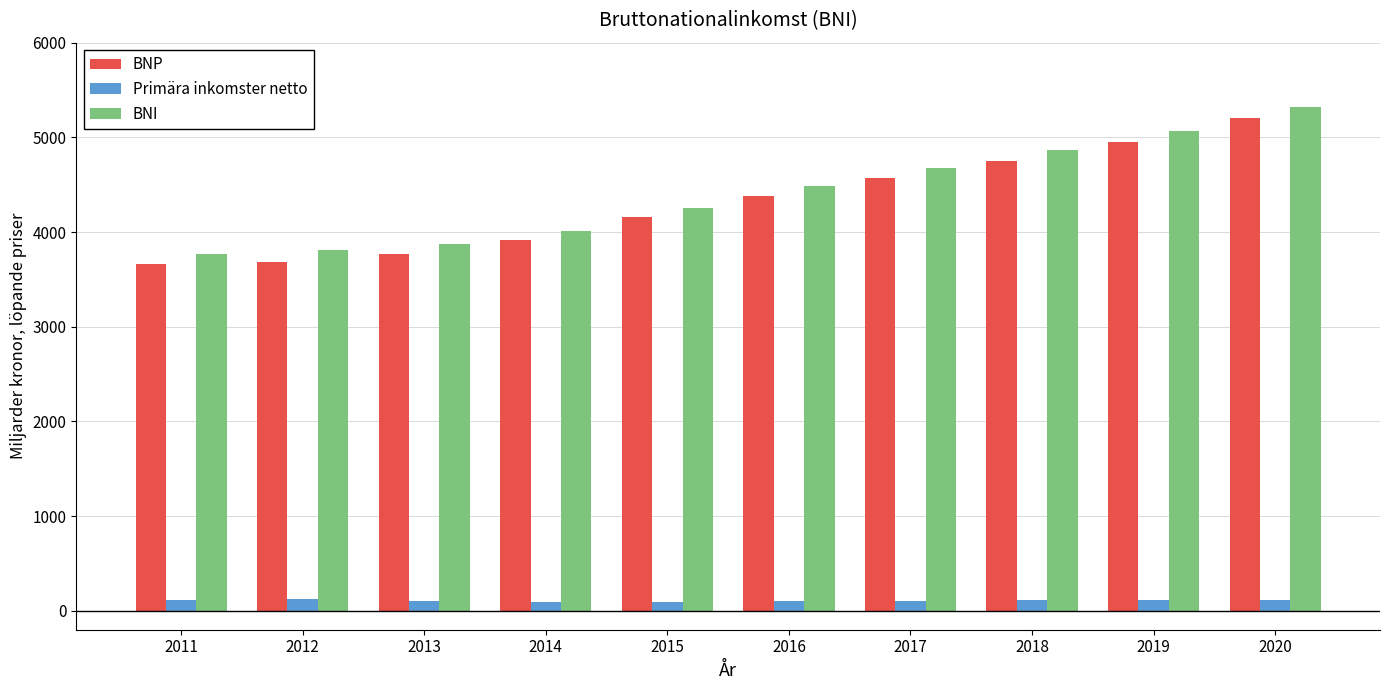

Is it true that Primära inkomster netto equals 102 at 2013?

True